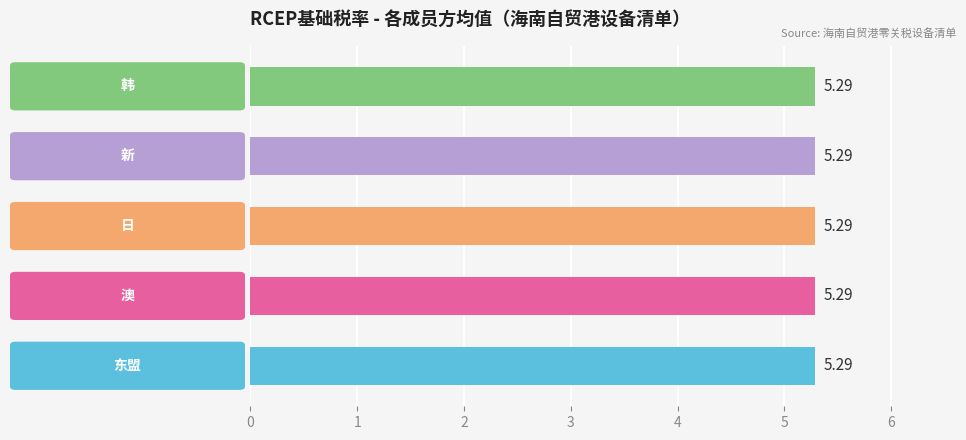

Which series has the widest spread of values?

东盟